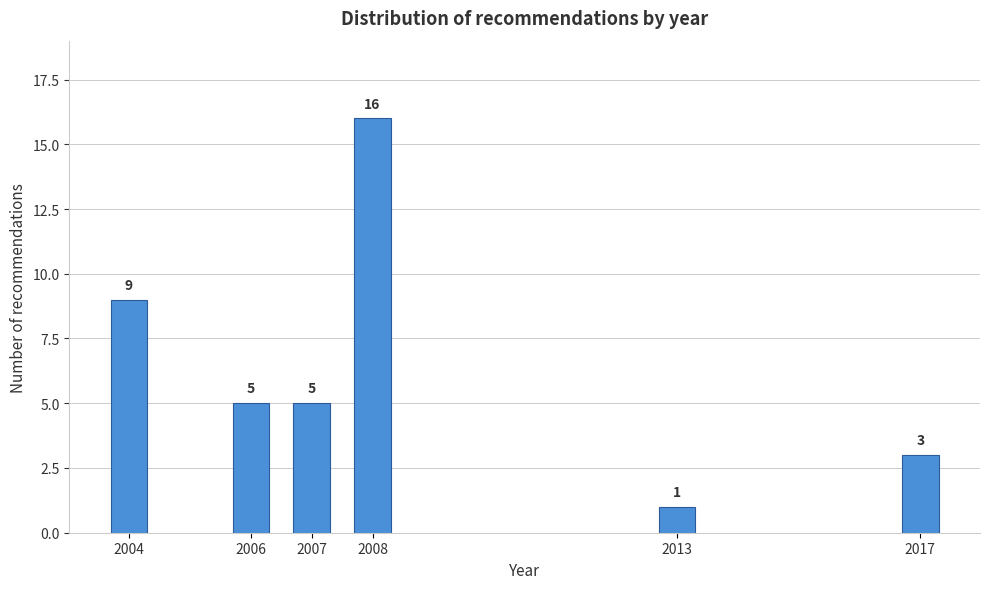

Reading left to right, what are all the values shown in this chart?

2004=9	2006=5	2007=5	2008=16	2013=1	2017=3